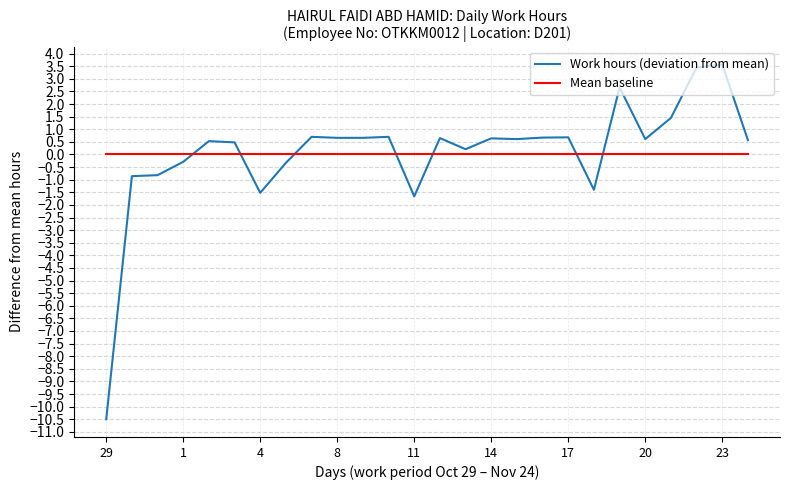

Which series ends up on top after the final intersection of Mean baseline and Work hours (deviation from mean)?

Work hours (deviation from mean)